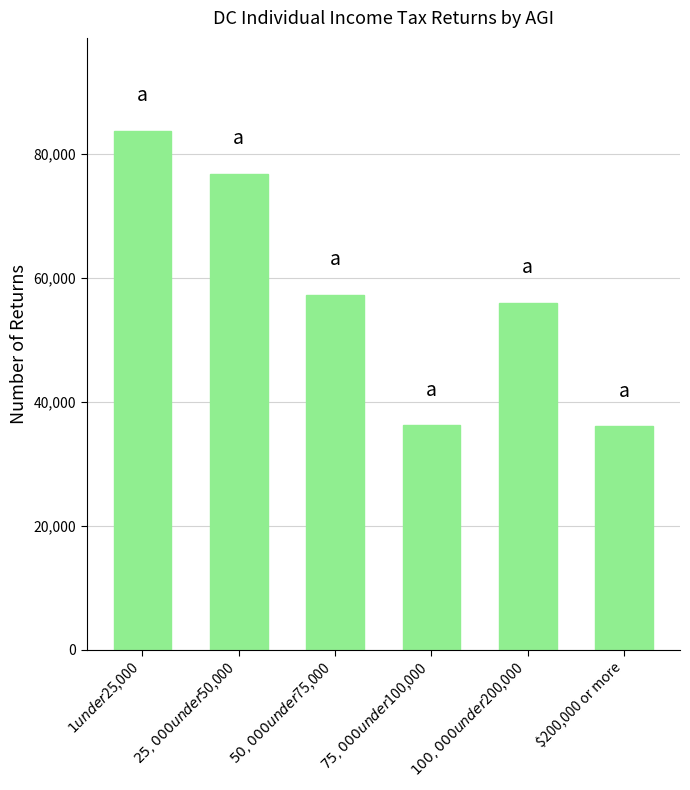

True or false: the data shows 56020 at $100,000 under $200,000.

True